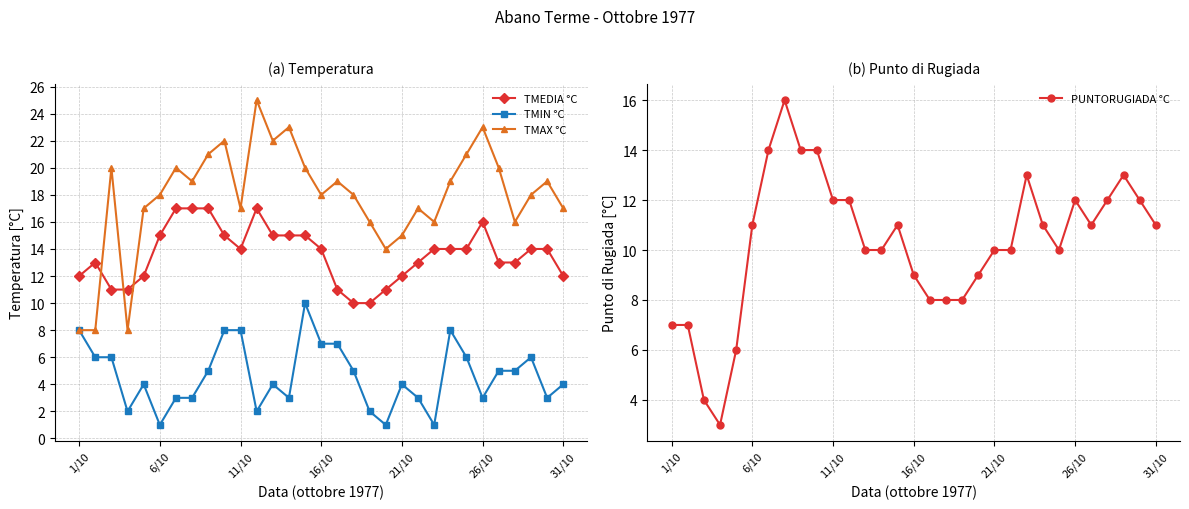

How many values in the PUNTORUGIADA °C series are below 11?

15